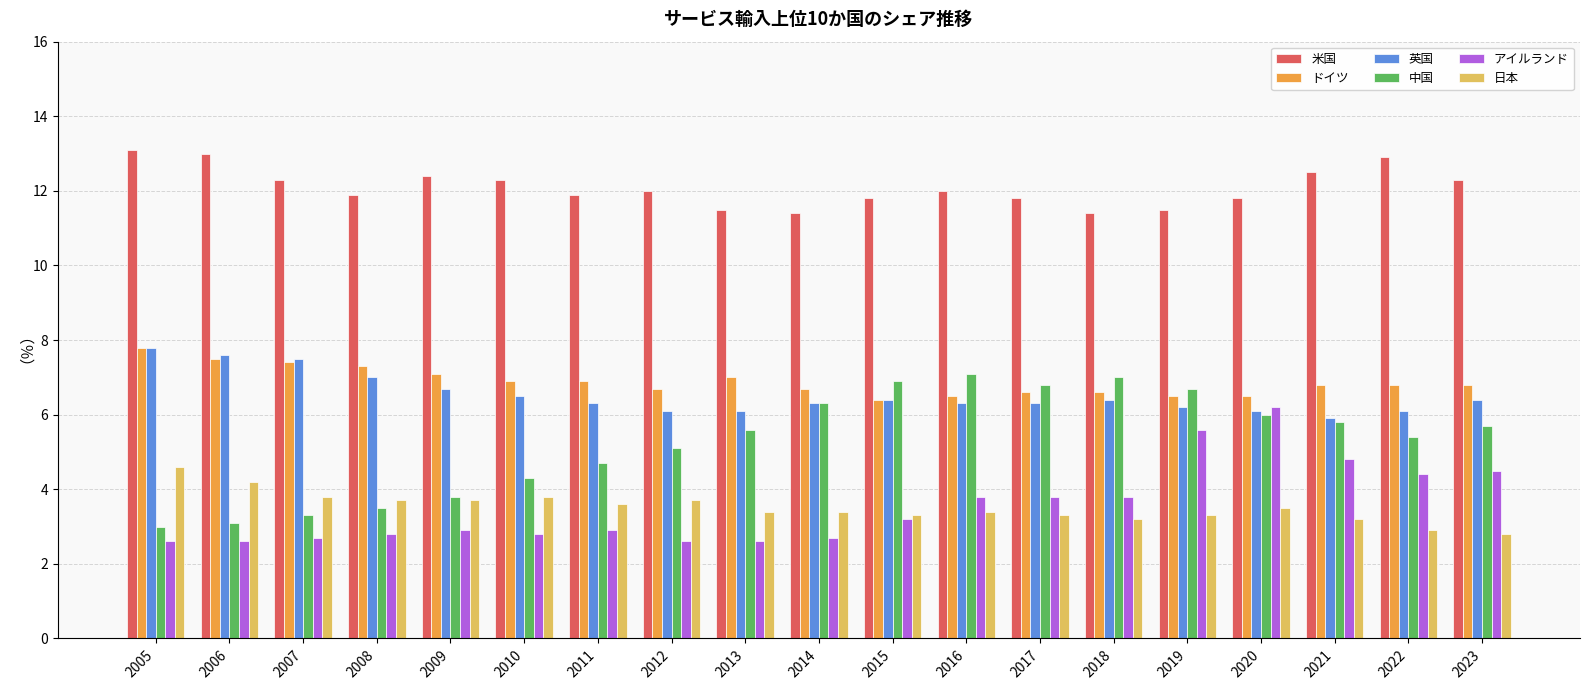

What is the maximum value for 中国?

7.1